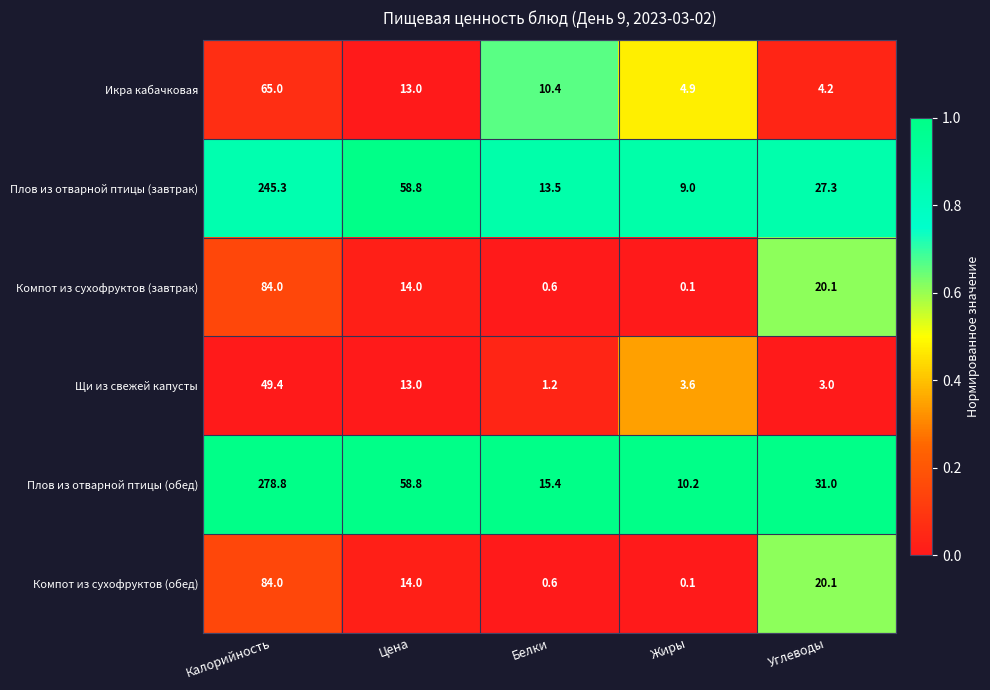

True or false: Компот из сухофруктов (обед) has a value of 20.1 at Углеводы.

True